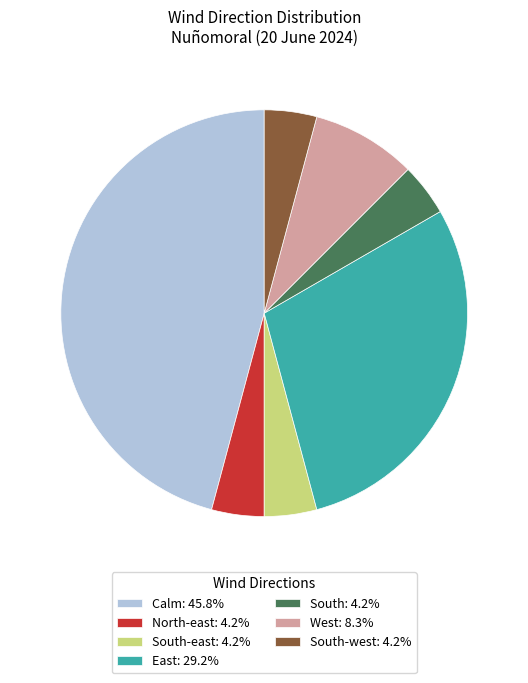

What is the ratio of the value at South-east: 4.2% to the value at South-west: 4.2%?

1.0